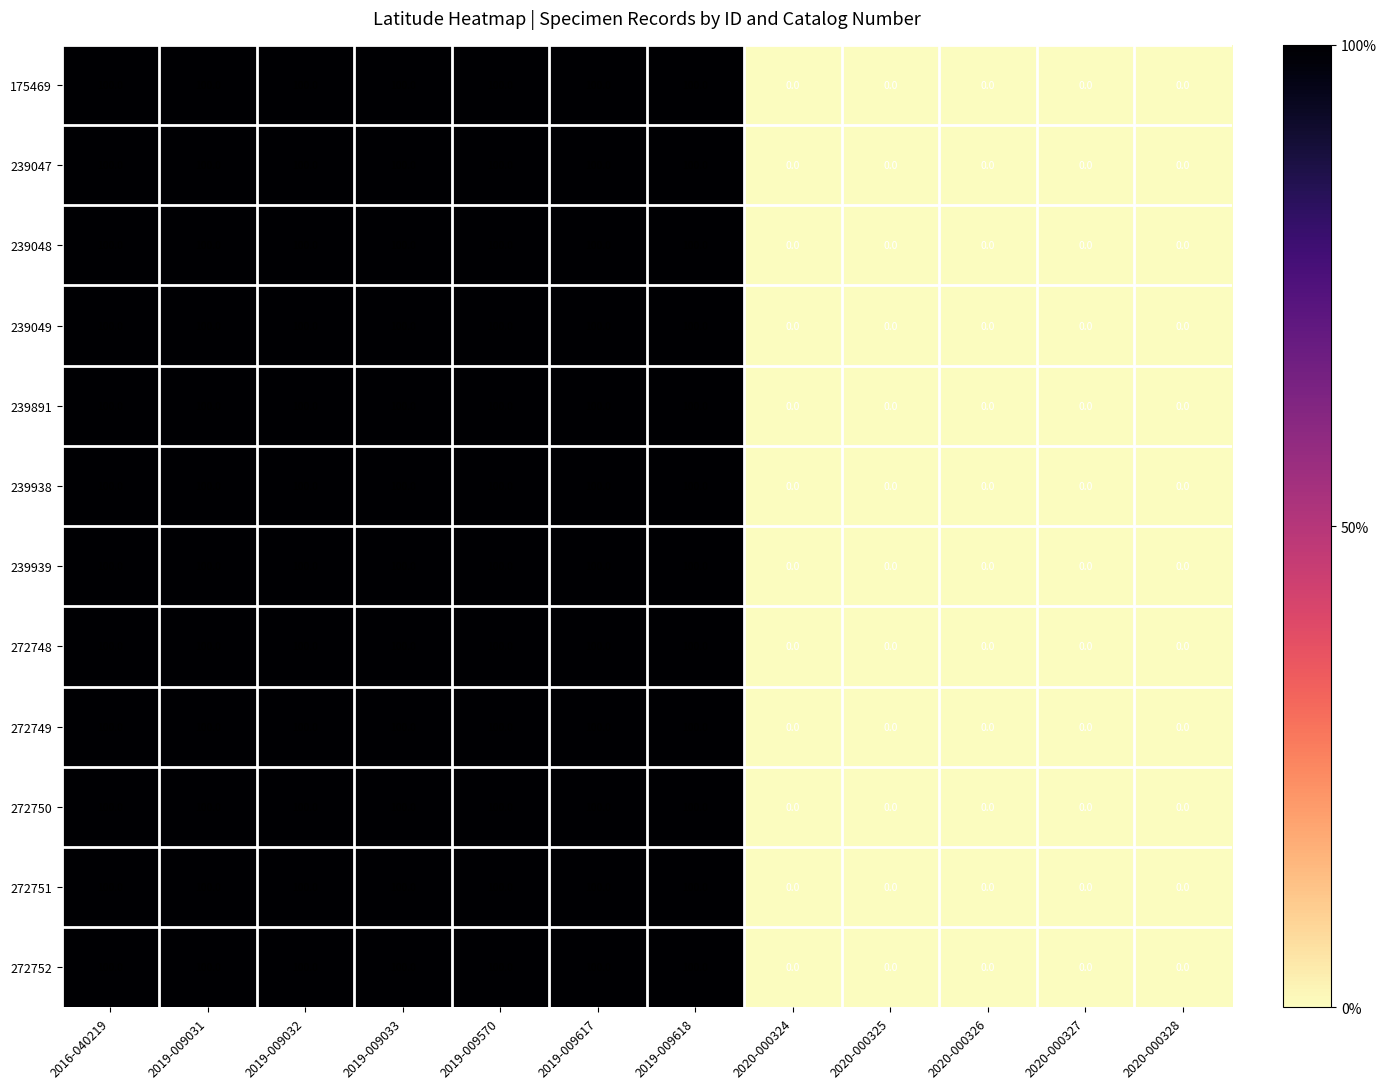

What is the sum of the 175469 values at 2020-000324 and 2019-009570?

100